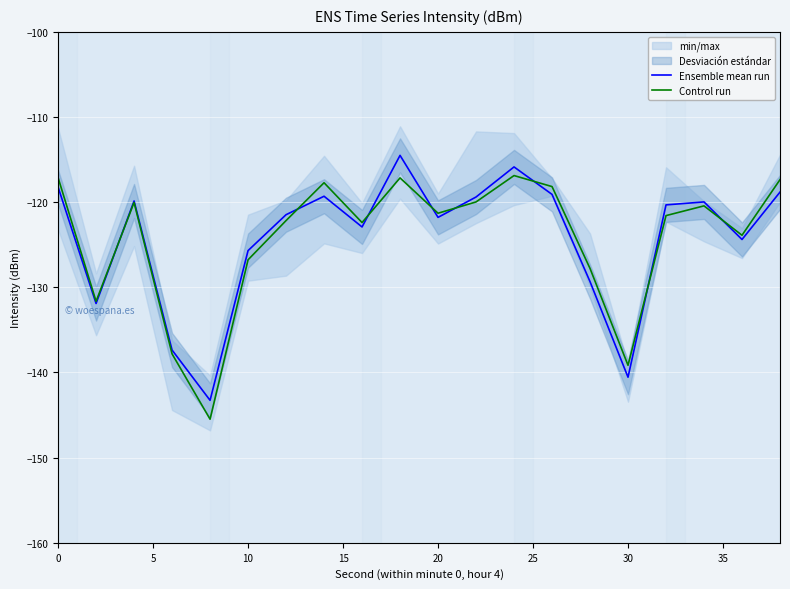

What is the value of the Control run point at the 20th from the left?

-117.4